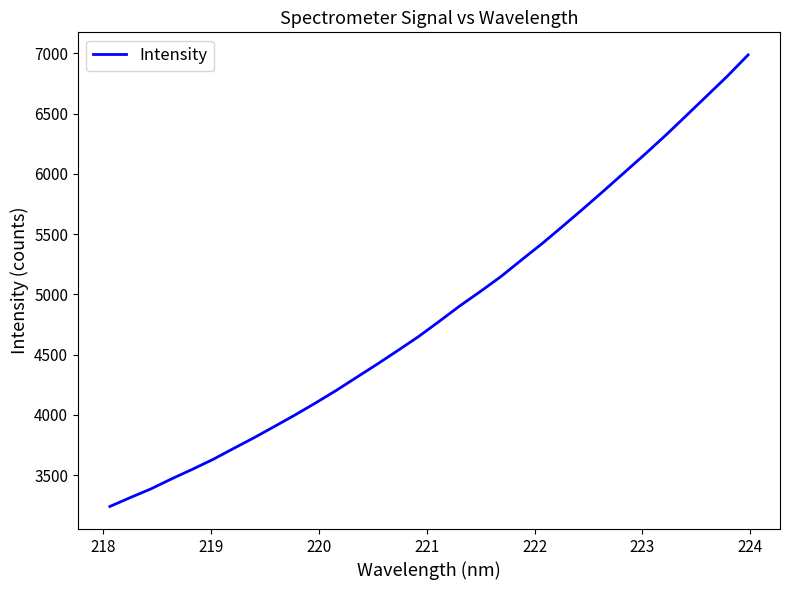

What is the minimum value shown in the chart?

3239.4